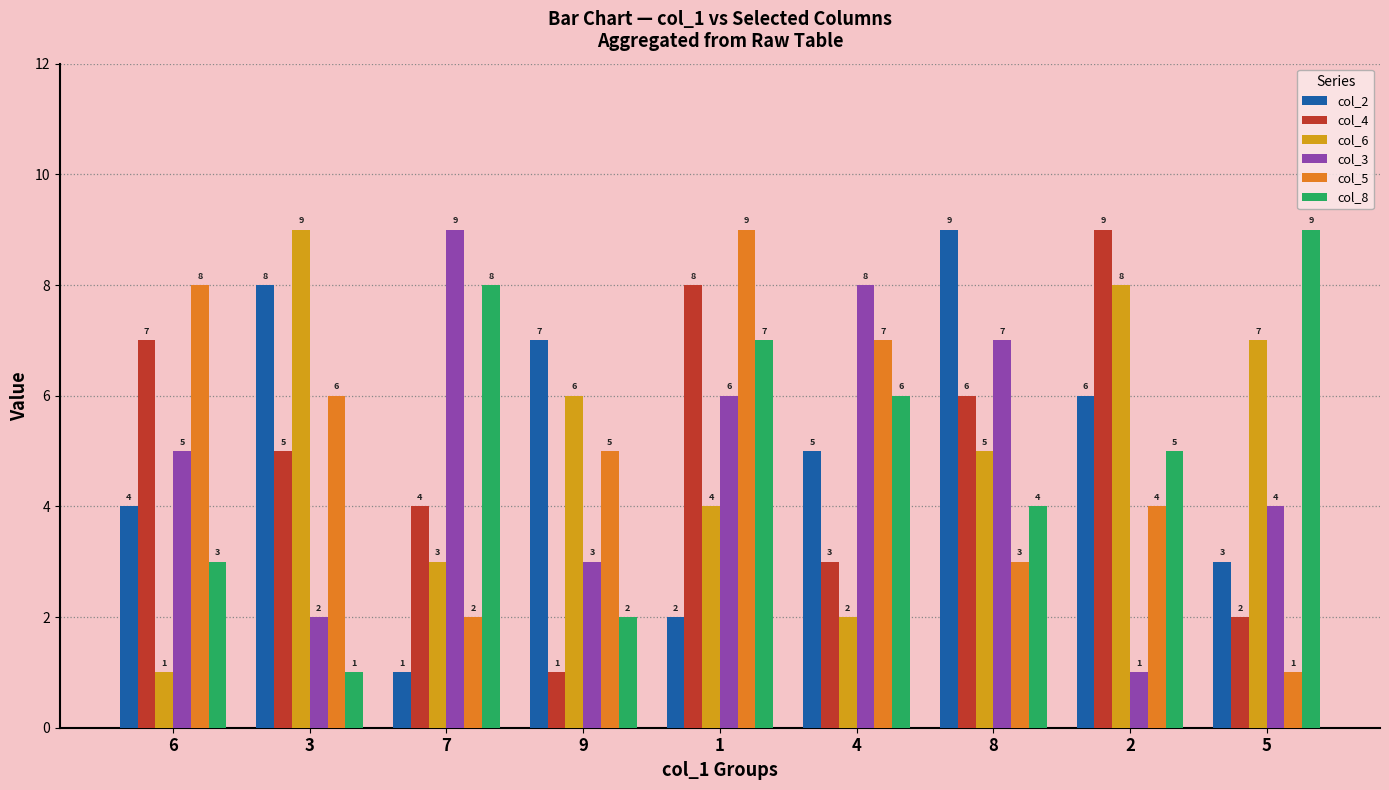

Rank the series at 5 from highest to lowest value.

col_8, col_6, col_3, col_2, col_4, col_5